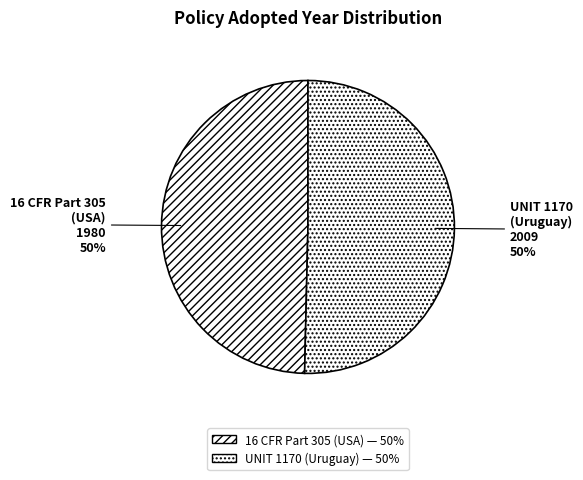

How many slices are in this pie chart?

2